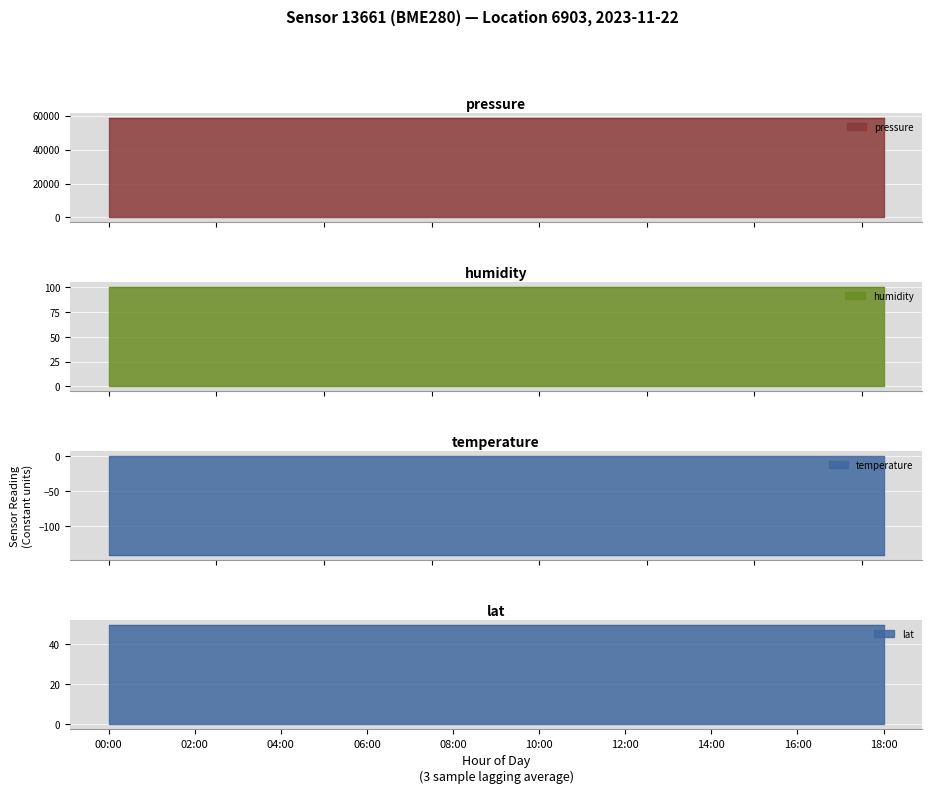

Reading left to right, transcribe all the data shown in this chart.

pressure: 00:00=58397.0	01:00=58397.0	02:00=58397.0	03:00=58397.0	04:00=58397.0	05:00=58397.0	06:00=58397.0	07:00=58397.0	08:00=58397.0	09:00=58397.0	10:00=58397.0	11:00=58397.0	12:00=58397.0	13:00=58397.0	14:00=58397.0	15:00=58397.0	16:00=58397.0	17:00=58397.0	18:00=58397.0
humidity: 00:00=100.0	01:00=100.0	02:00=100.0	03:00=100.0	04:00=100.0	05:00=100.0	06:00=100.0	07:00=100.0	08:00=100.0	09:00=100.0	10:00=100.0	11:00=100.0	12:00=100.0	13:00=100.0	14:00=100.0	15:00=100.0	16:00=100.0	17:00=100.0	18:00=100.0
temperature: 00:00=-141.3	01:00=-141.3	02:00=-141.3	03:00=-141.3	04:00=-141.3	05:00=-141.3	06:00=-141.3	07:00=-141.3	08:00=-141.3	09:00=-141.3	10:00=-141.3	11:00=-141.3	12:00=-141.3	13:00=-141.3	14:00=-141.3	15:00=-141.3	16:00=-141.3	17:00=-141.3	18:00=-141.3
lat: 00:00=49.5	01:00=49.5	02:00=49.5	03:00=49.5	04:00=49.5	05:00=49.5	06:00=49.5	07:00=49.5	08:00=49.5	09:00=49.5	10:00=49.5	11:00=49.5	12:00=49.5	13:00=49.5	14:00=49.5	15:00=49.5	16:00=49.5	17:00=49.5	18:00=49.5